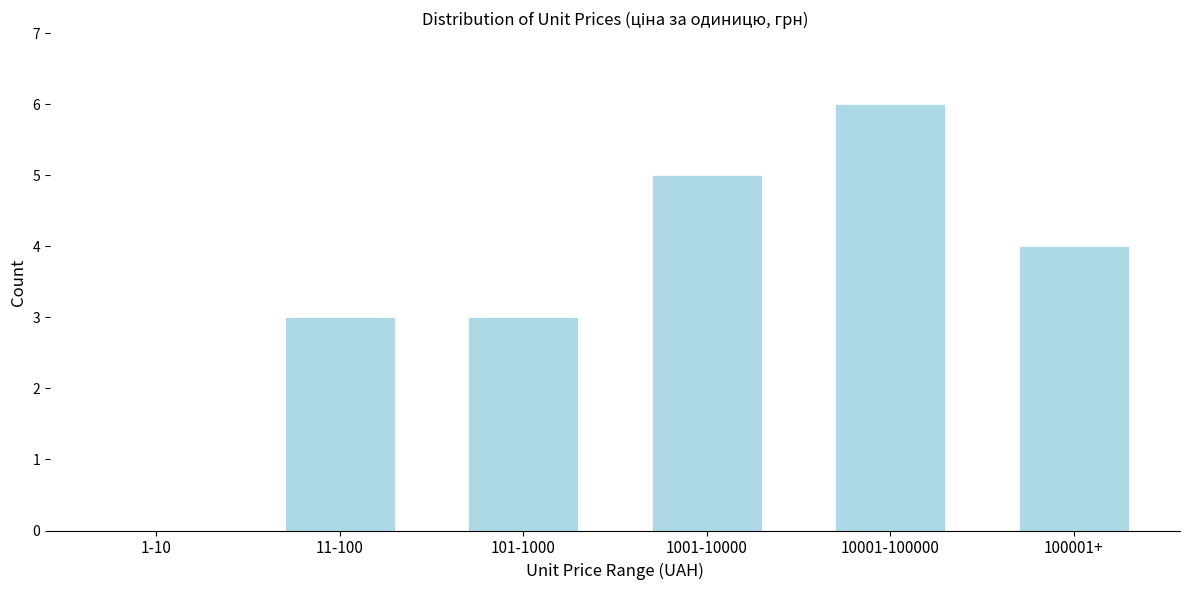

Reading left to right, what are all the values shown in this chart?

1-10=0	11-100=3	101-1000=3	1001-10000=5	10001-100000=6	100001+=4